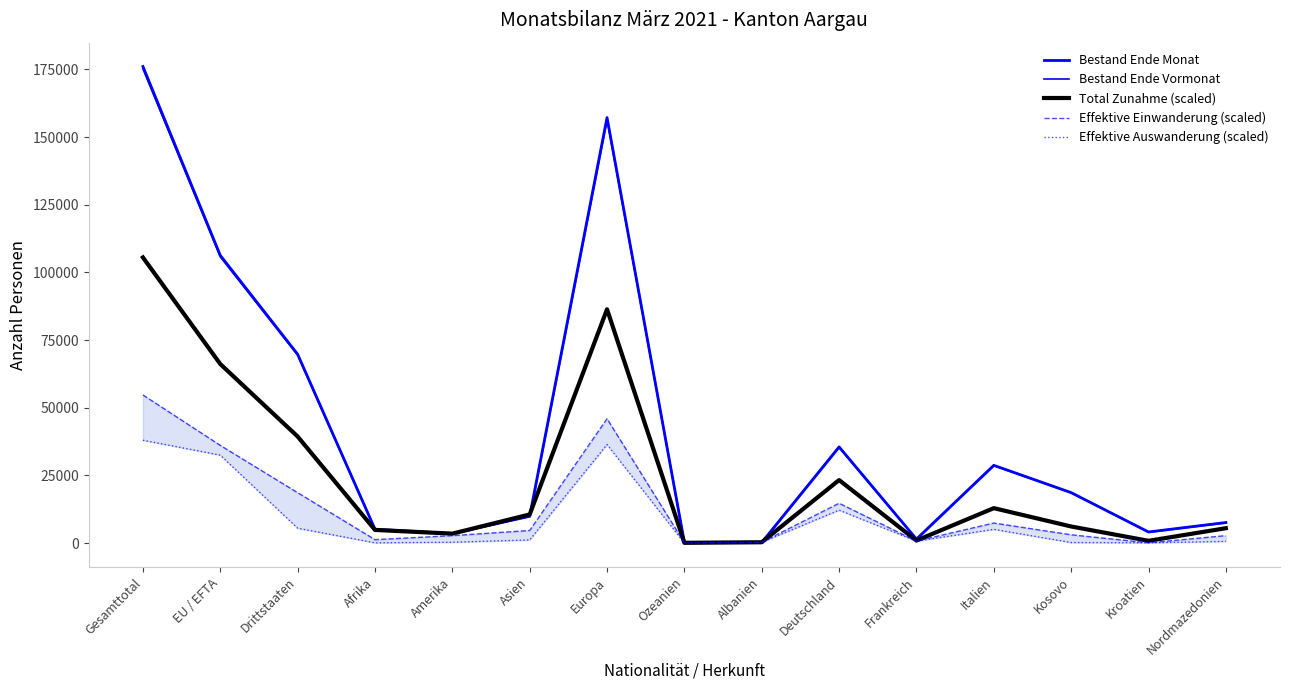

Reading right to left, transcribe all the data shown in this chart.

Bestand Ende Monat: Nordmazedonien=7601.0	Kroatien=4109.0	Kosovo=18652.0	Italien=28725.0	Frankreich=1477.0	Deutschland=35541.0	Albanien=232.0	Ozeanien=161.0	Europa=157171.0	Asien=9938.0	Amerika=3540.0	Afrika=5126.0	Drittstaaten=69766.0	EU / EFTA=106283.0	Gesamttotal=176049.0
Bestand Ende Vormonat: Nordmazedonien=7548.0	Kroatien=4097.0	Kosovo=18591.0	Italien=28670.0	Frankreich=1469.0	Deutschland=35340.0	Albanien=237.0	Ozeanien=162.0	Europa=156486.0	Asien=9850.0	Amerika=3509.0	Afrika=5086.0	Drittstaaten=69448.0	EU / EFTA=105757.0	Gesamttotal=175205.0
Total Zunahme (scaled): Nordmazedonien=5503.7	Kroatien=846.7	Kosovo=6138.8	Italien=12912.6	Frankreich=952.6	Deutschland=23285.0	Albanien=317.5	Ozeanien=105.8	Europa=86366.3	Asien=10584.1	Amerika=3492.8	Afrika=4868.7	Drittstaaten=39372.9	EU / EFTA=66150.7	Gesamttotal=105523.6
Effektive Einwanderung (scaled): Nordmazedonien=2751.9	Kroatien=105.8	Kosovo=3069.4	Italien=7408.9	Frankreich=740.9	Deutschland=14711.9	Albanien=317.5	Ozeanien=105.8	Europa=45935.0	Asien=4657.0	Amerika=2751.9	Afrika=1270.1	Drittstaaten=18628.0	EU / EFTA=36091.8	Gesamttotal=54719.8
Effektive Auswanderung (scaled): Nordmazedonien=635.0	Kroatien=105.8	Kosovo=211.7	Italien=5080.4	Frankreich=740.9	Deutschland=12171.7	Albanien=317.5	Ozeanien=0.0	Europa=36409.3	Asien=1164.3	Amerika=317.5	Afrika=105.8	Drittstaaten=5503.7	EU / EFTA=32493.2	Gesamttotal=37996.9